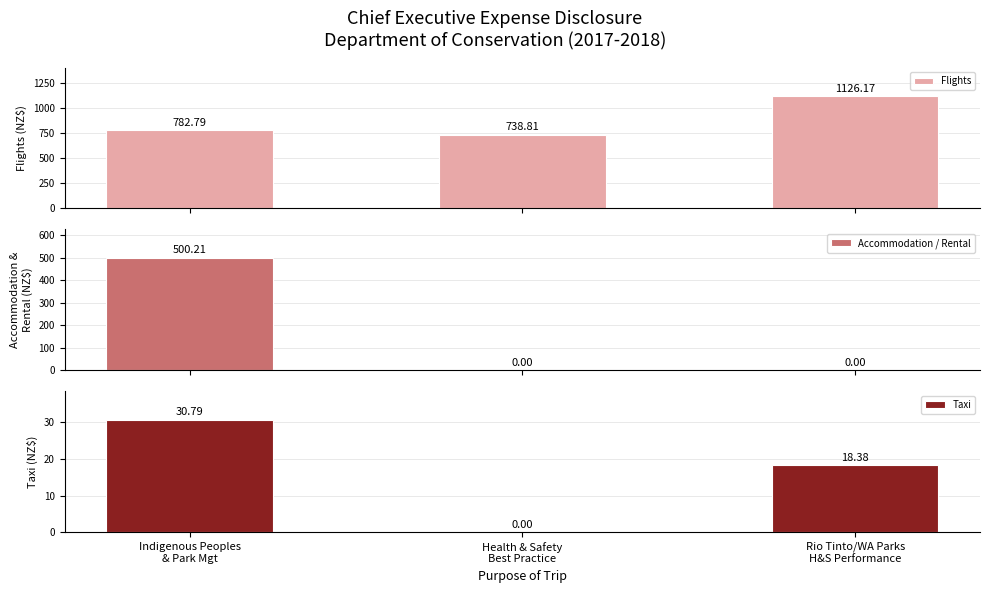

What is the difference between the maximum and minimum values in the Accommodation / Rental series?

500.2